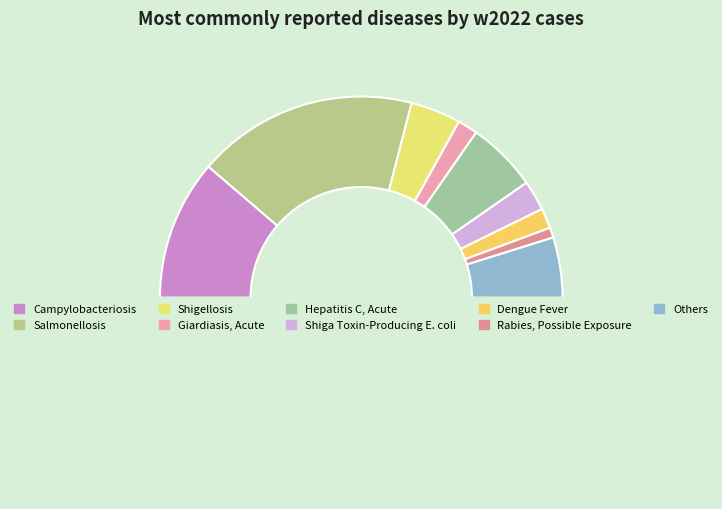

How many segments does this pie chart have?

10